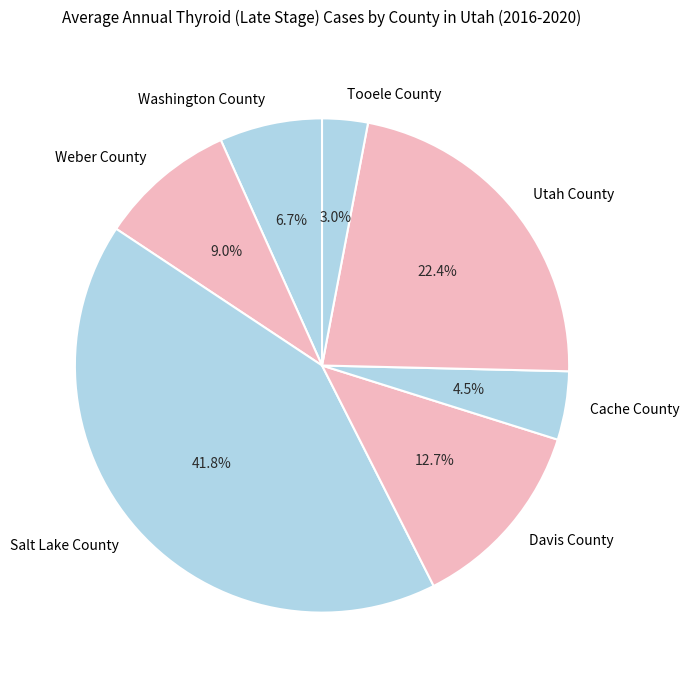

Rank the categories by value from highest to lowest.

Salt Lake County, Utah County, Davis County, Weber County, Washington County, Cache County, Tooele County